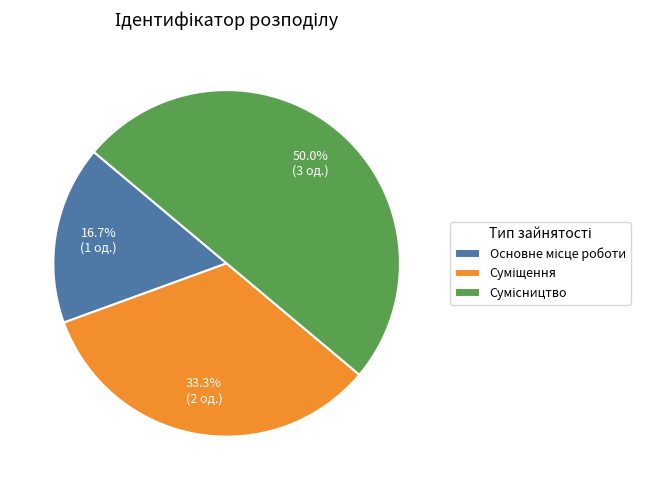

How many segments does this pie chart have?

3